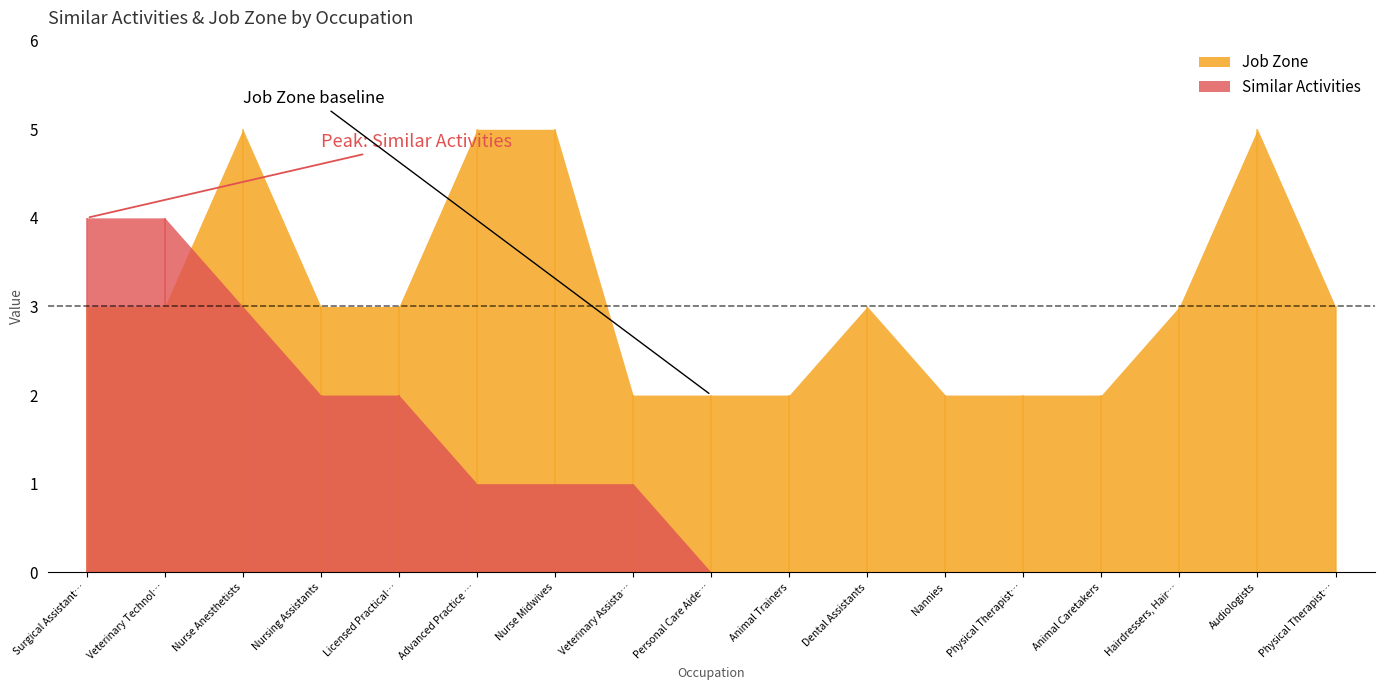

Which has a higher value, Personal Care Aides or Physical Therapist Aides?

Personal Care Aides